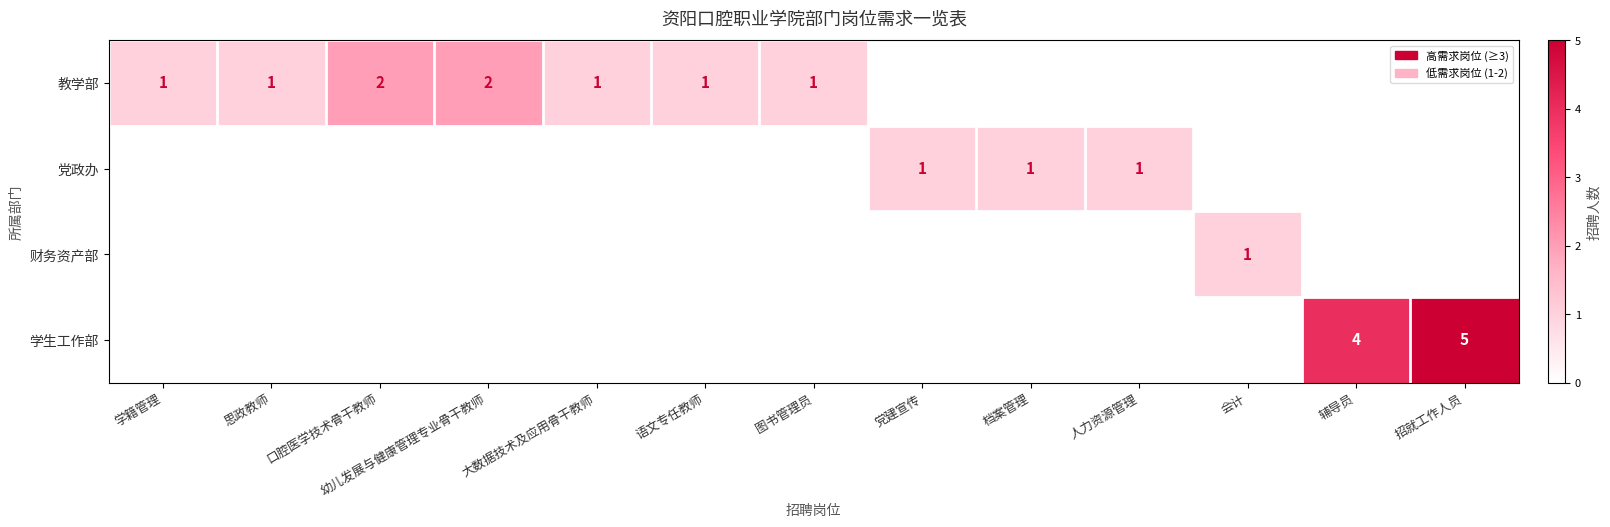

True or false: 教学部 has a value of 1 at 语文专任教师.

True